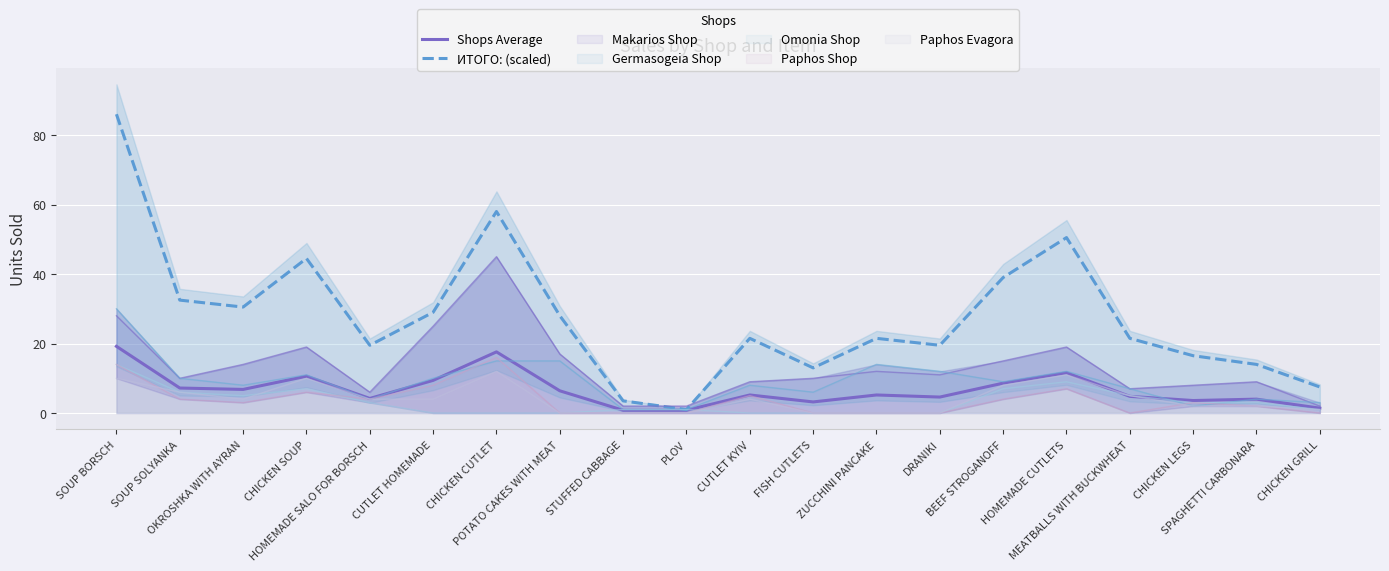

Is the value of ИТОГО: (scaled) at PLOV greater than the value of Shops Average at CHICKEN CUTLET?

No